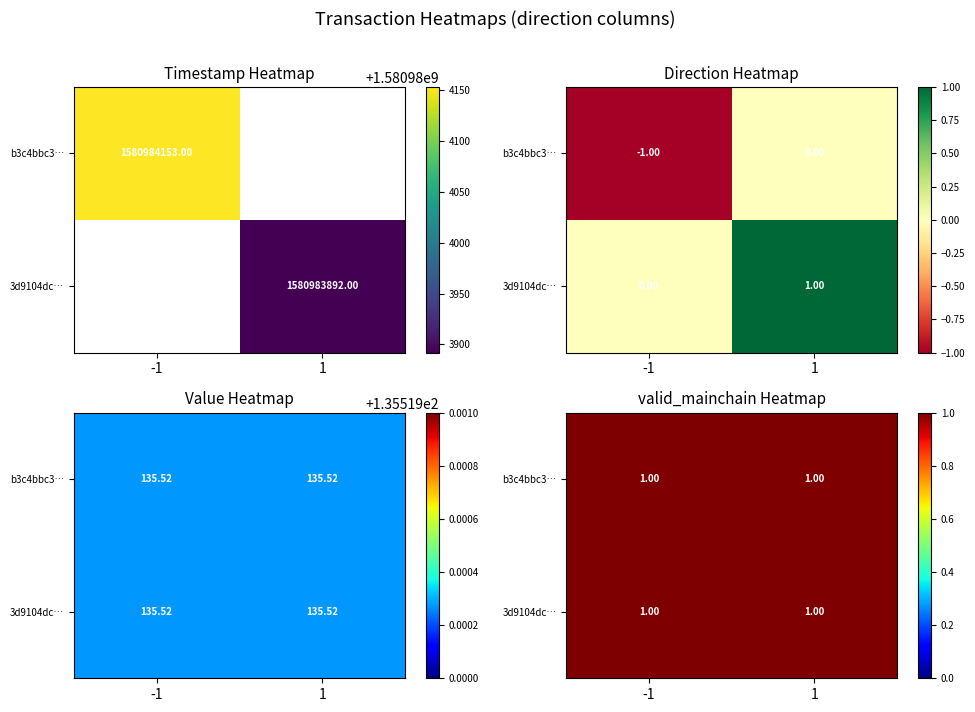

Which category has the highest value across all series?

-1